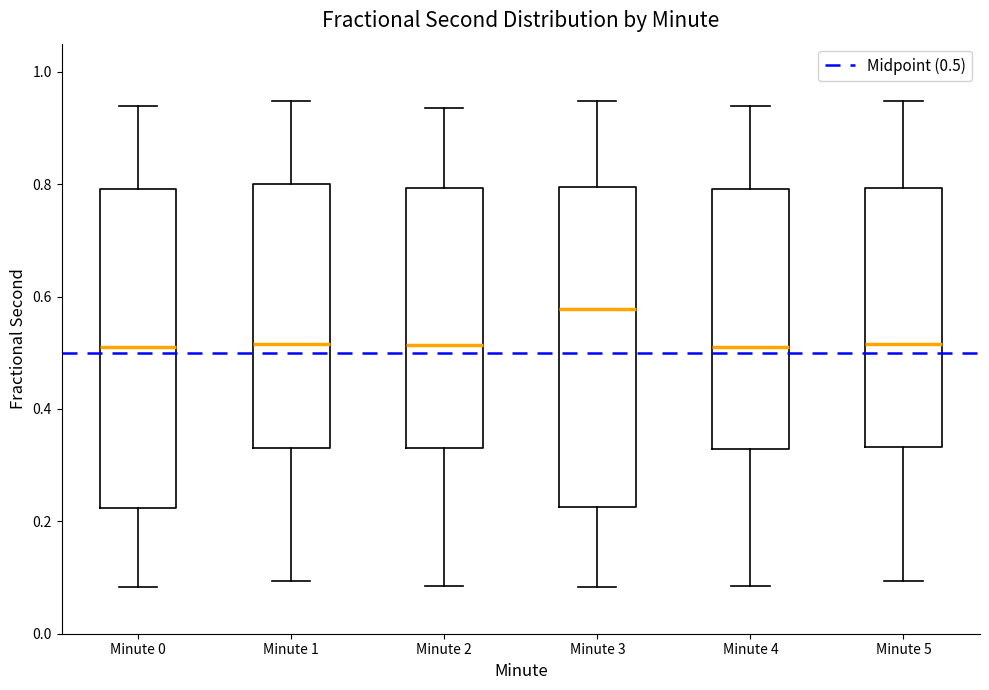

Reading left to right, transcribe this box plot: for each box, give where its median line is, the range the box spans, and where its two whiskers end, as read against the y-axis. The values are not printed on the chart, so give them approximately, as read against the axis.

Minute 0: median 0.52, box 0.22 to 0.80, whiskers 0.08 to 0.94
Minute 1: median 0.52, box 0.32 to 0.80, whiskers 0.10 to 0.94
Minute 2: median 0.52, box 0.32 to 0.80, whiskers 0.08 to 0.94
Minute 3: median 0.58, box 0.22 to 0.80, whiskers 0.08 to 0.94
Minute 4: median 0.52, box 0.32 to 0.80, whiskers 0.08 to 0.94
Minute 5: median 0.52, box 0.34 to 0.80, whiskers 0.10 to 0.94